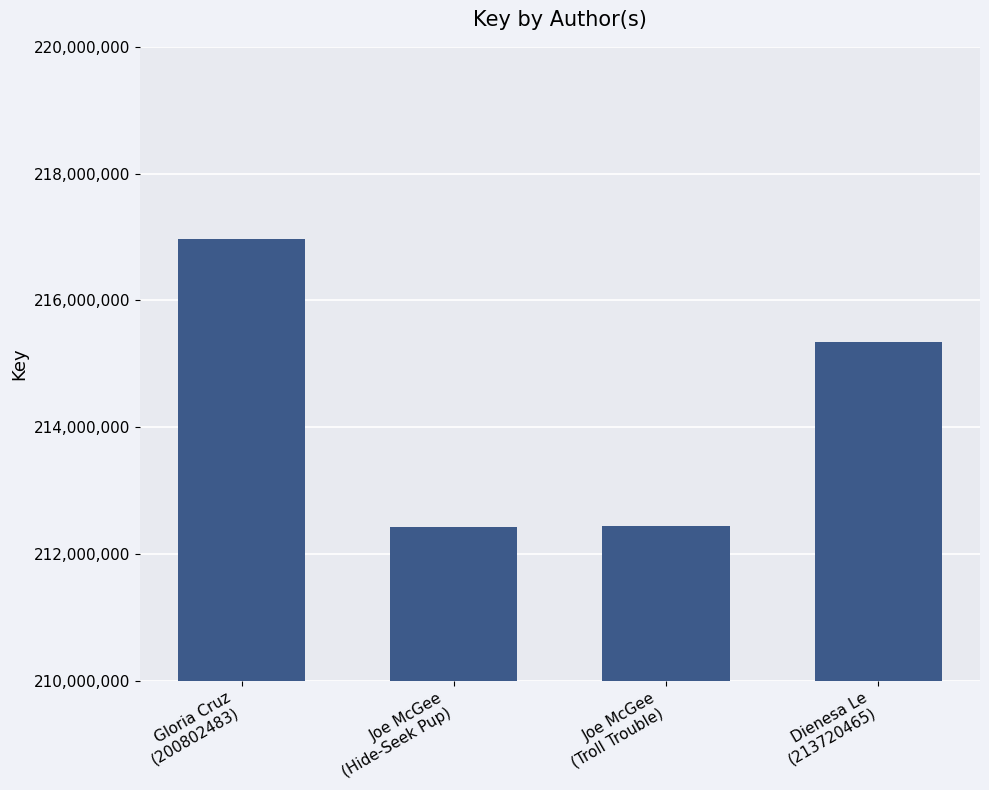

What is the difference between the second highest and second lowest values?

2903513